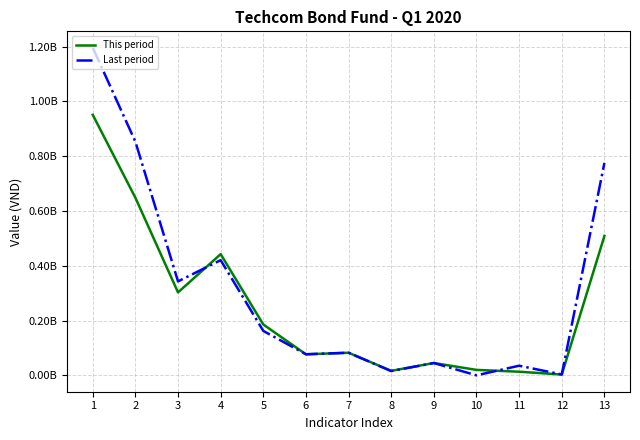

Reading left to right, extract all data points from this chart.

This period: 1=951280571	2=648487433	3=302793138	4=442412353	5=185691952	6=76763255	7=82500000	8=16409847	9=45000000	10=19890701	11=13249742	12=2906856	13=508868218
Last period: 1=1196164875	2=853184894	3=342979981	4=420578835	5=162206592	6=77059756	7=82500000	8=15489855	9=45000000	10=0	11=35122539	12=3200093	13=775586040